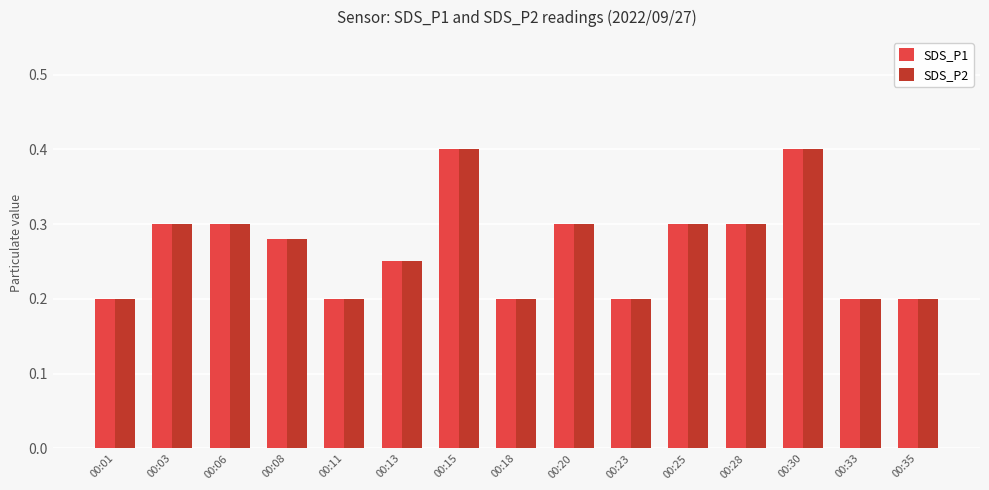

True or false: SDS_P2 has a value of 0.3 at 00:23.

False